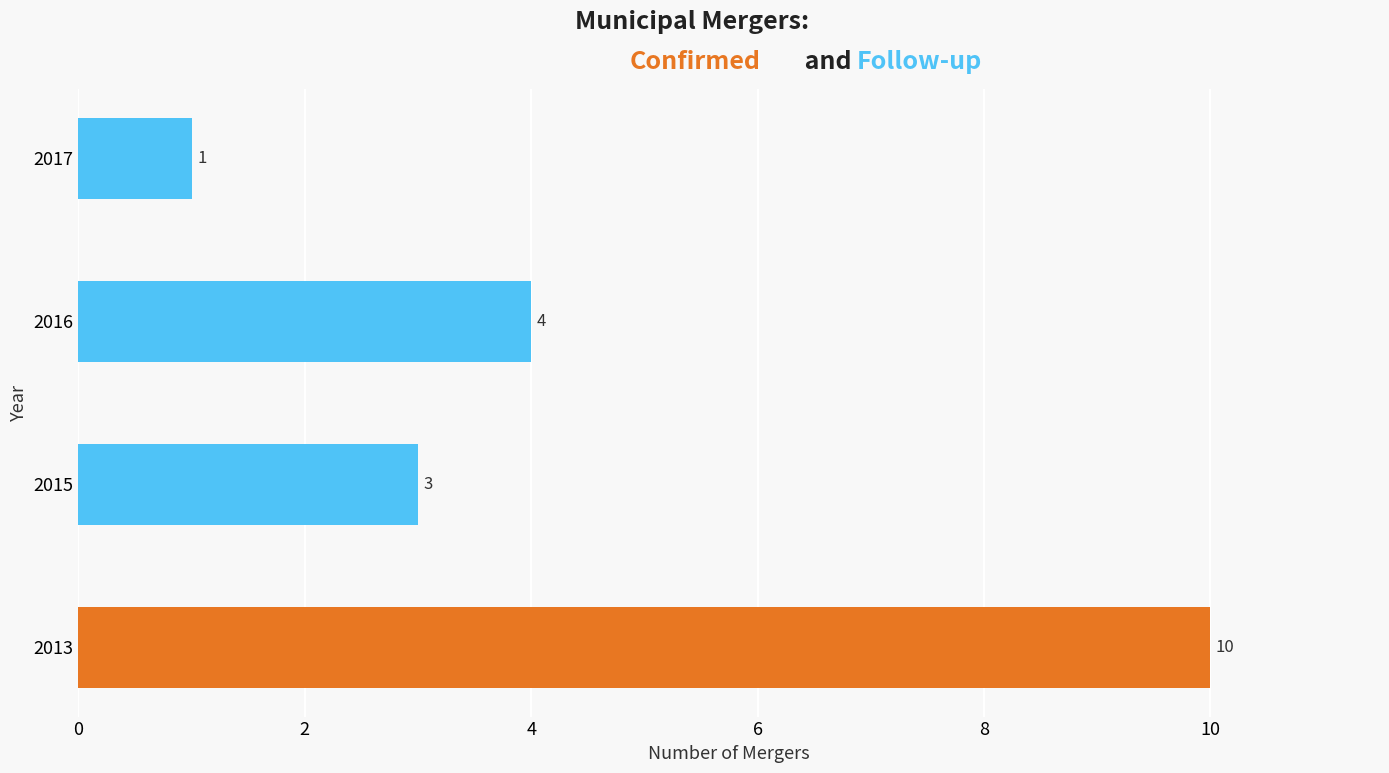

What is the sum of all values?

18